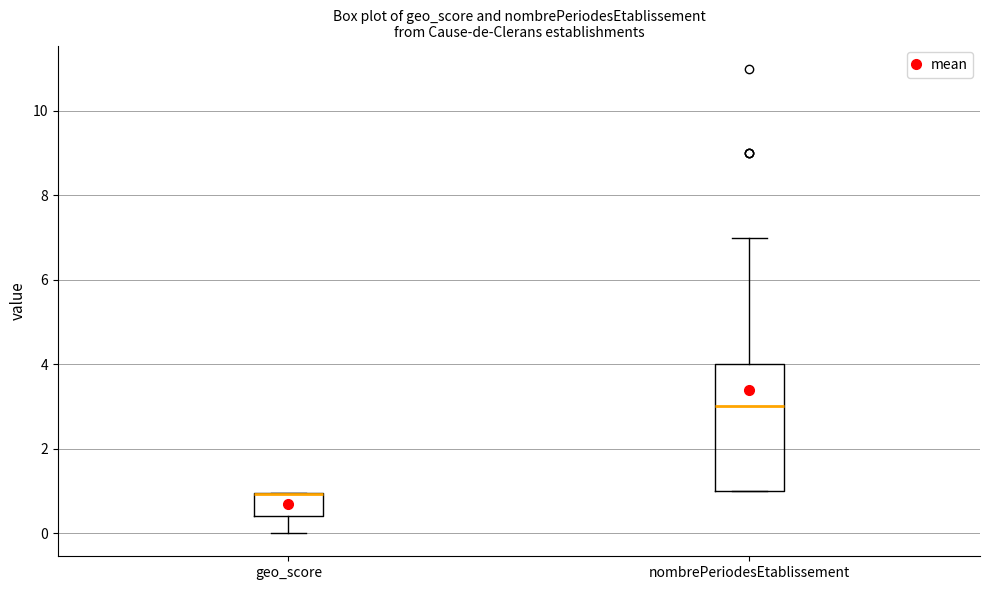

Reading left to right, read every box against the y-axis: the position of its median line, the range the box covers, and the ends of its whiskers. The values are not printed on the chart, so give them approximately, as read against the axis.

geo_score: median 1.0 (drawn on the box's upper edge), box 0.4 to 1.0, whiskers 0.0 to 1.0
nombrePeriodesEtablissement: median 3.0, box 1.0 to 4.0, whiskers 1.0 to 7.0